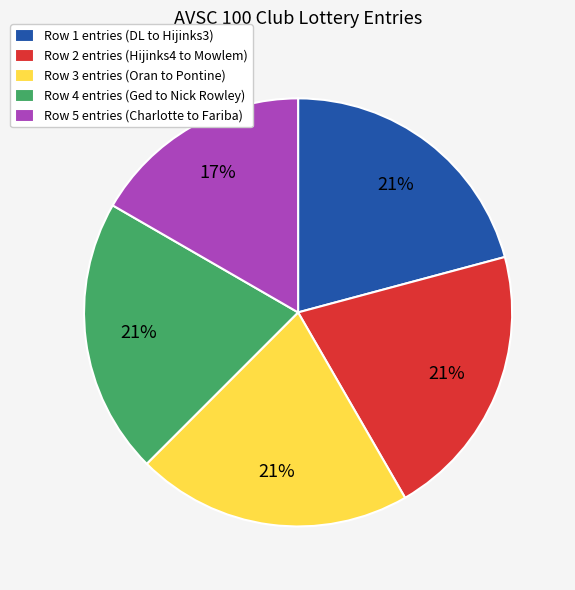

How many segments does this pie chart have?

5